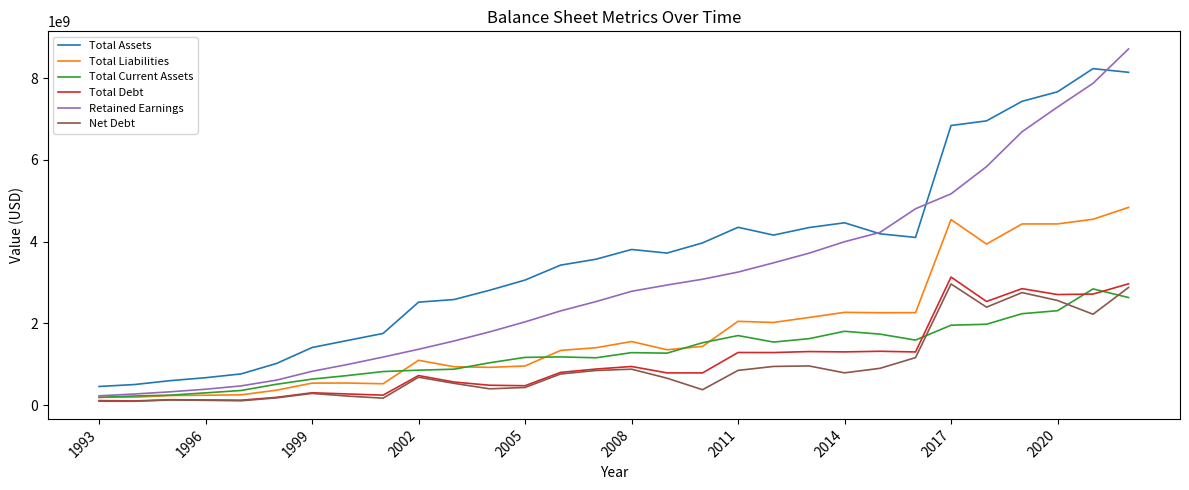

Which series has the widest spread of values?

Retained Earnings